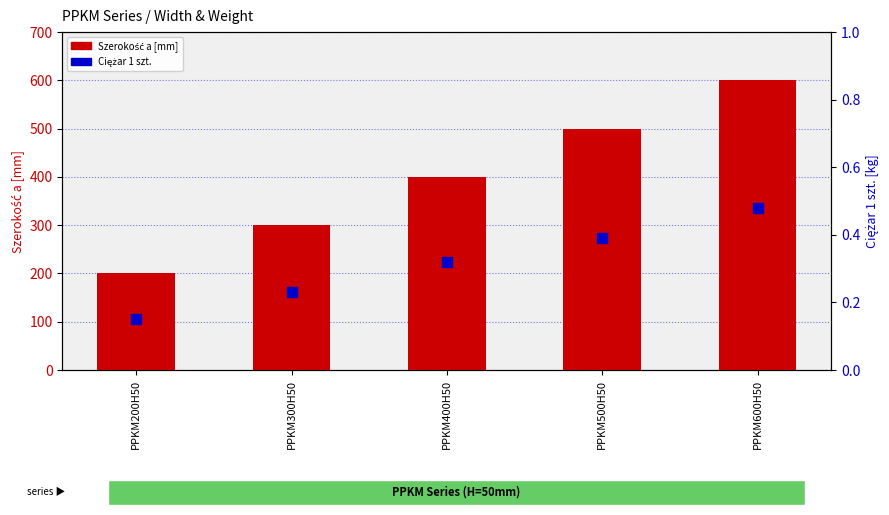

Which series has the largest total across all categories?

Szerokość a [mm]